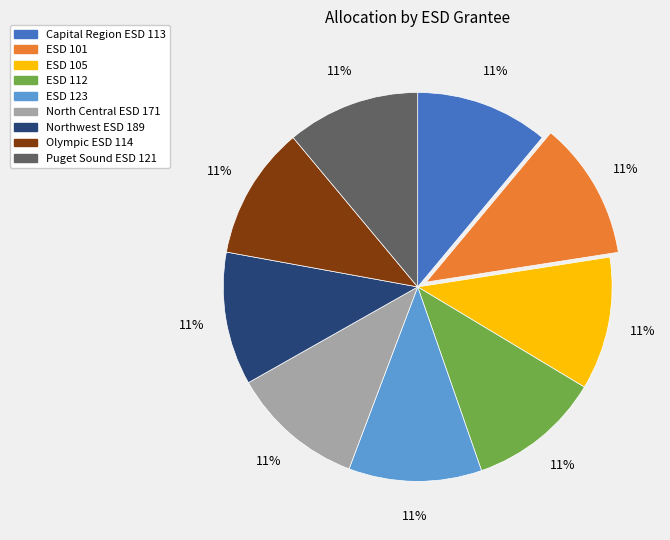

Does Puget Sound ESD 121 account for over 50% of the chart?

No